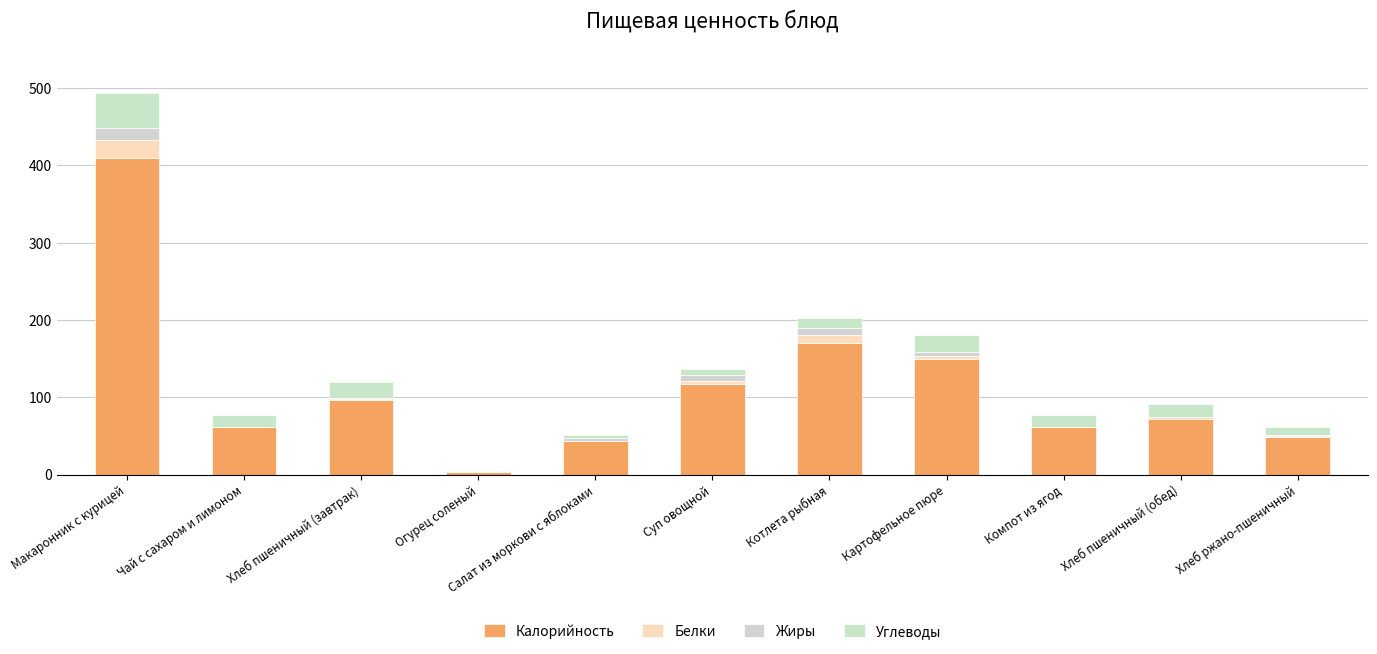

Count the number of data series in this chart.

4